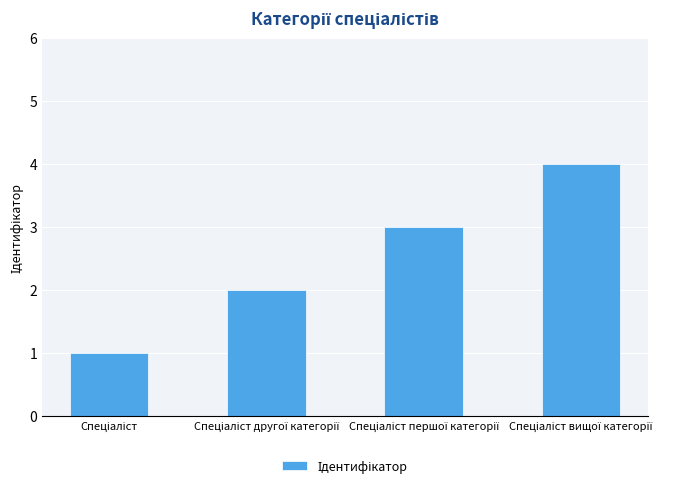

What is the maximum value shown in the chart?

4